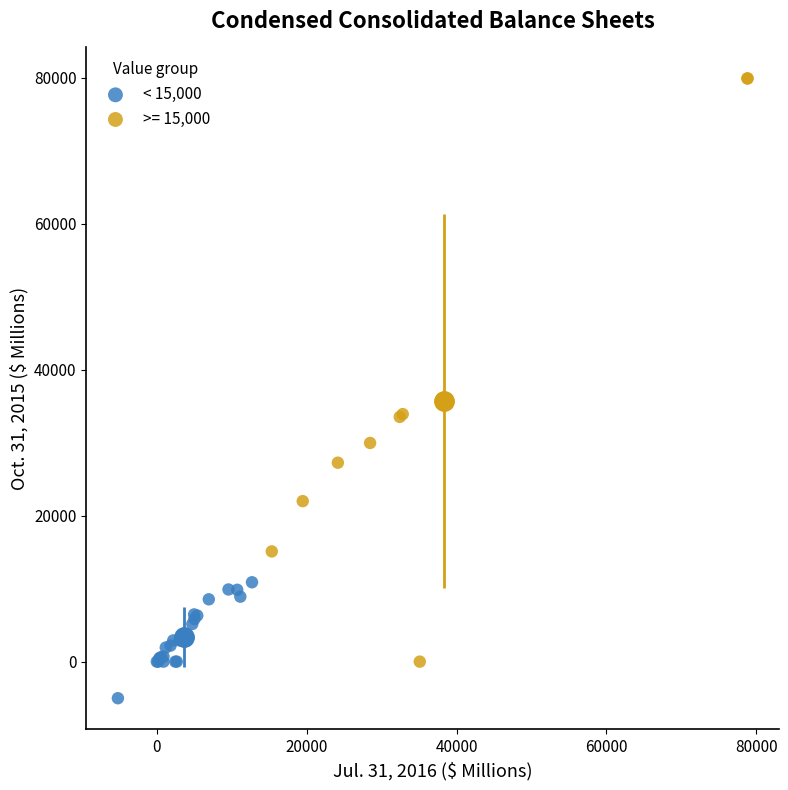

Which series contains the highest Y value?

>= 15,000